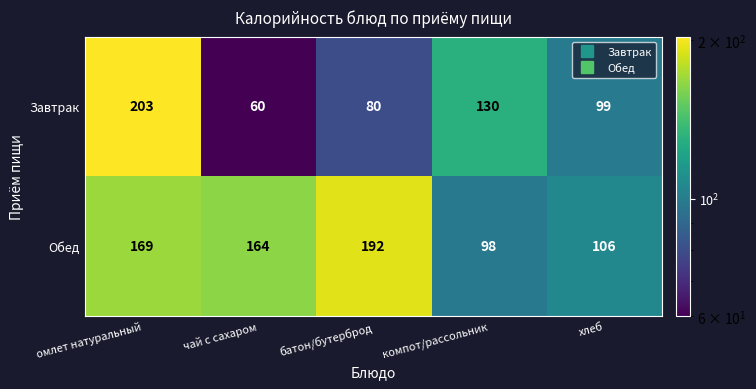

Reading left to right, transcribe all the data shown in this chart.

Завтрак: 203	60	80	130	99
Обед: 169	164	192	98	106